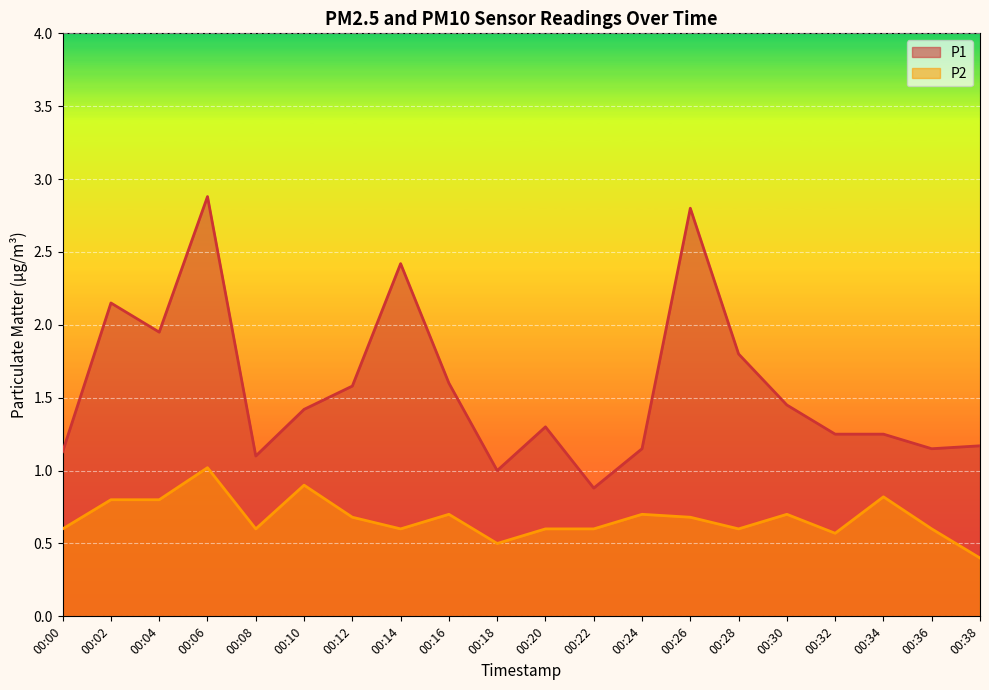

What is the value of the P1 point at the 10th from the left?

1.0